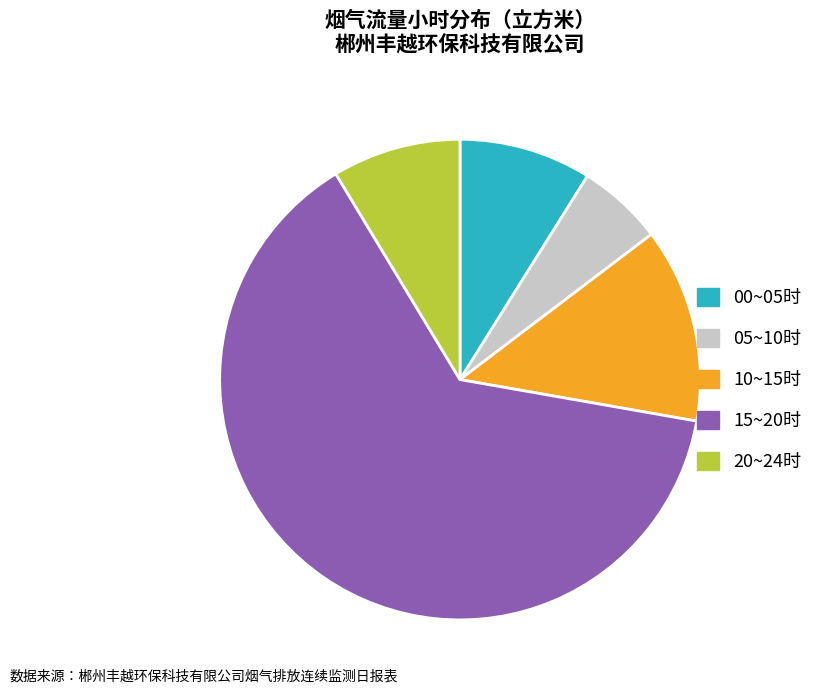

Which category has the biggest portion of the pie?

15~20时